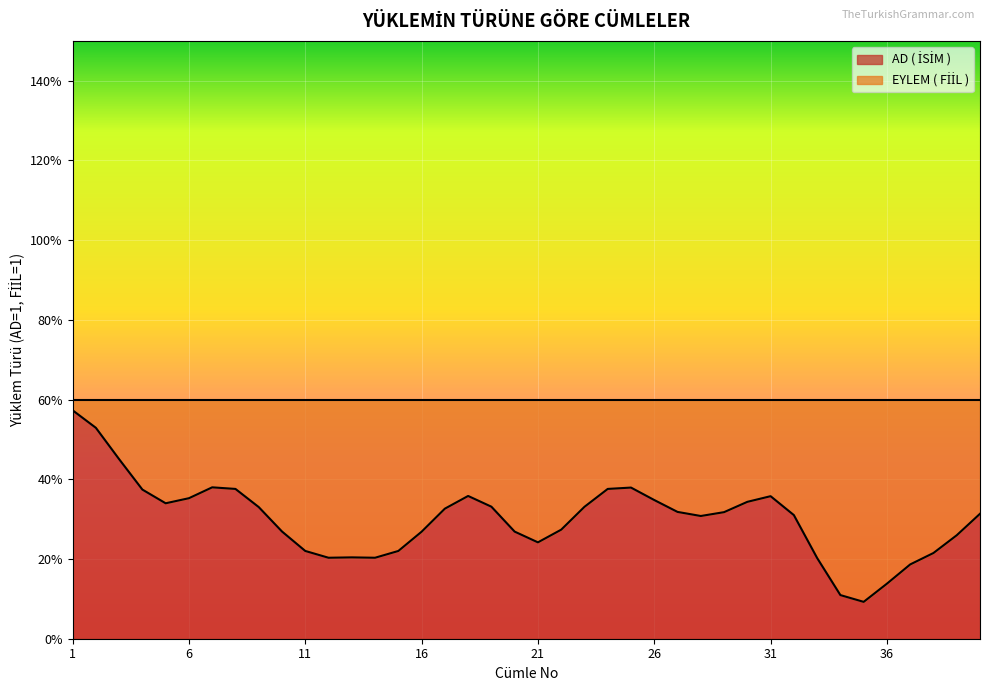

Reading left to right, list all the values displayed in this chart.

AD ( İSİM ): 1=1	2=1	3=1	4=0	5=1	6=0	7=1	8=1	9=0	10=1	11=0	12=0	13=1	14=0	15=0	16=1	17=0	18=1	19=1	20=0	21=0	22=1	23=0	24=1	25=1	26=0	27=1	28=0	29=1	30=0	31=1	32=1	33=0	34=0	35=0	36=0	37=1	38=0	39=0	40=1
EYLEM ( FİİL ): 1=0	2=0	3=0	4=1	5=0	6=1	7=0	8=0	9=1	10=0	11=1	12=1	13=0	14=1	15=1	16=0	17=1	18=0	19=0	20=1	21=1	22=0	23=1	24=0	25=0	26=1	27=0	28=1	29=0	30=1	31=0	32=0	33=1	34=1	35=1	36=1	37=0	38=1	39=1	40=0